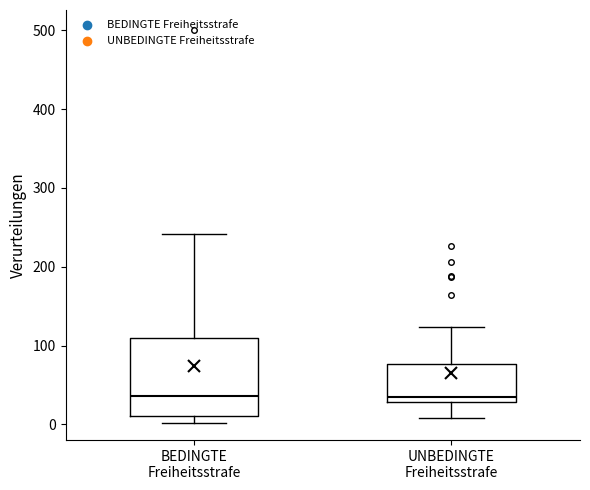

Reading left to right, transcribe this box plot: for each box, give where its median line is, the range the box spans, and where its two whiskers end, as read against the y-axis. The values are not printed on the chart, so give them approximately, as read against the axis.

BEDINGTE Freiheitsstrafe: median 40, box 10 to 110, whiskers 0 to 240
UNBEDINGTE Freiheitsstrafe: median 30 (just above the box's lower edge), box 30 to 80, whiskers 10 to 120